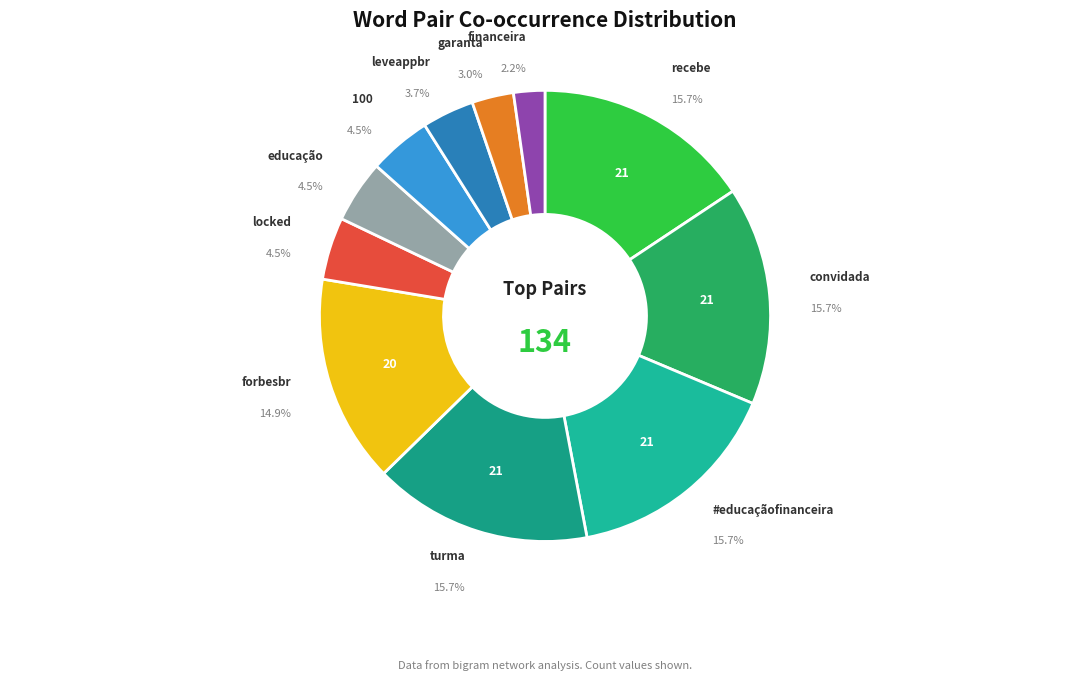

To the nearest percent, what is the average slice percentage?

9%